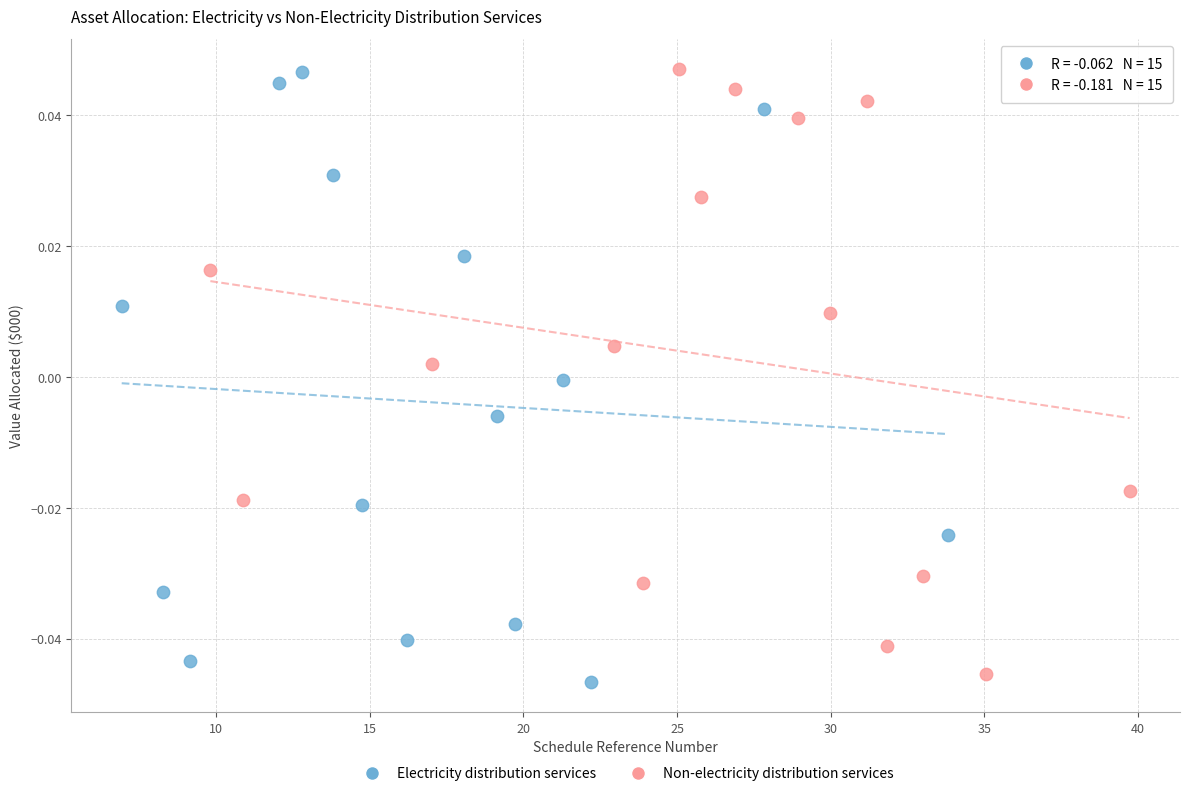

Which series has the widest spread of Y values?

Electricity distribution services